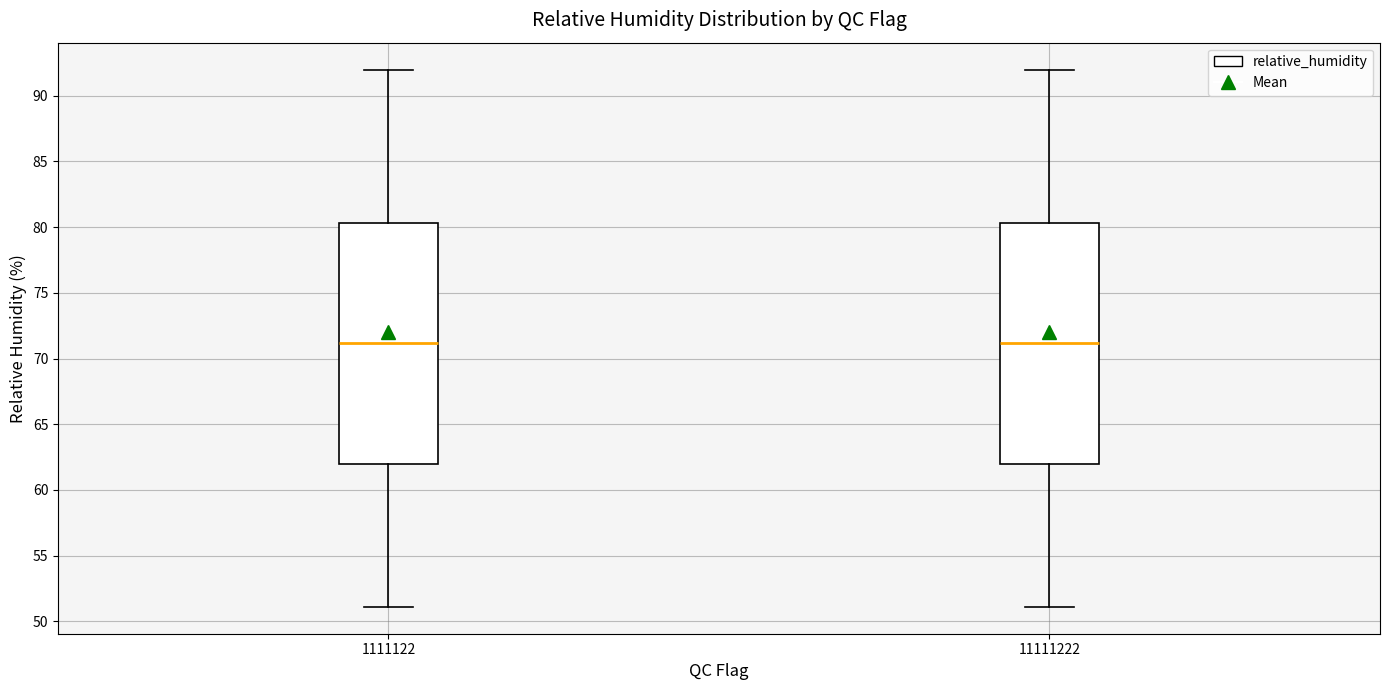

Reading left to right, transcribe this box plot: for each box, give where its median line is, the range the box spans, and where its two whiskers end, as read against the y-axis. The values are not printed on the chart, so give them approximately, as read against the axis.

1111122: median 71.0, box 62.0 to 80.5, whiskers 51.0 to 92.0
11111222: median 71.0, box 62.0 to 80.5, whiskers 51.0 to 92.0